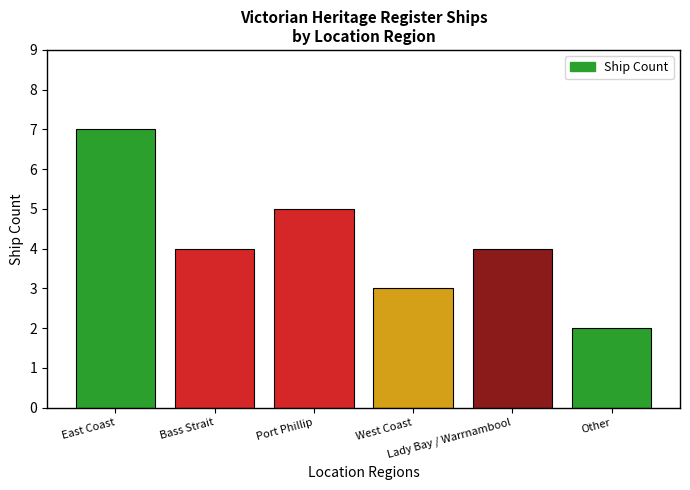

The value at Port Phillip is 7. True or false?

False